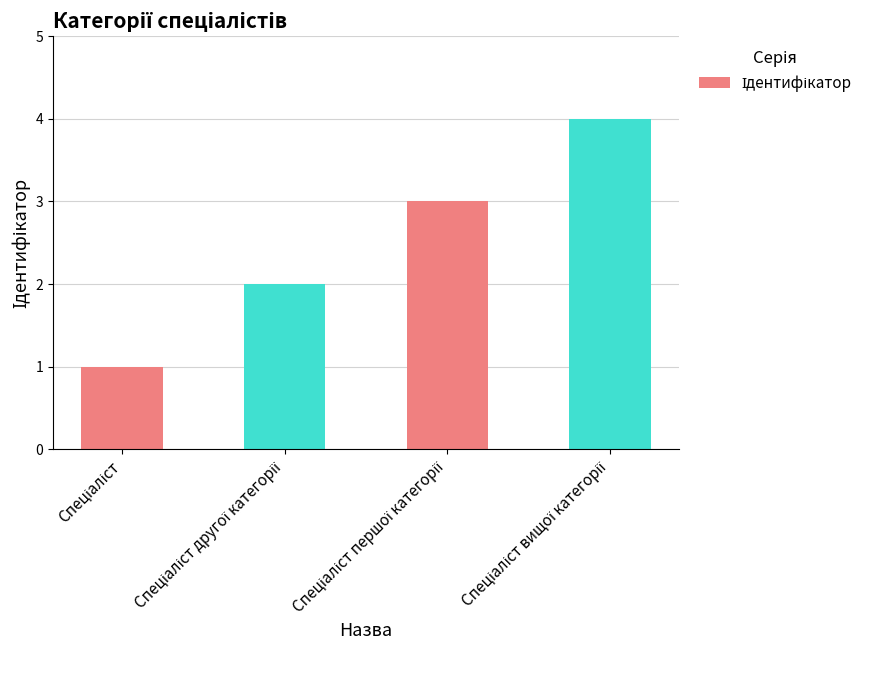

What is the sum of all values?

10